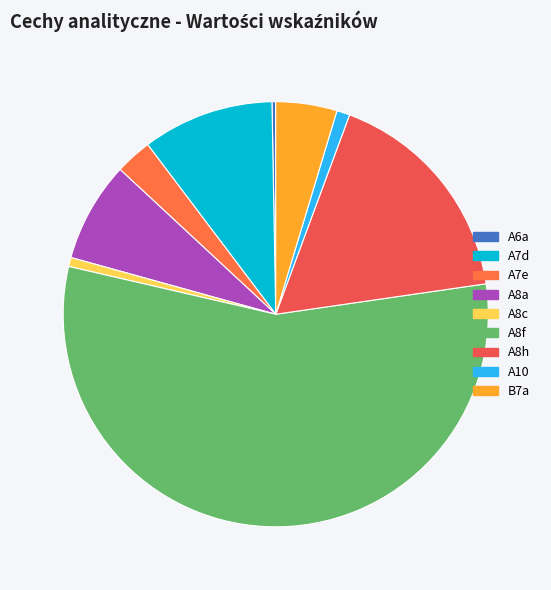

What is the majority slice?

A8f